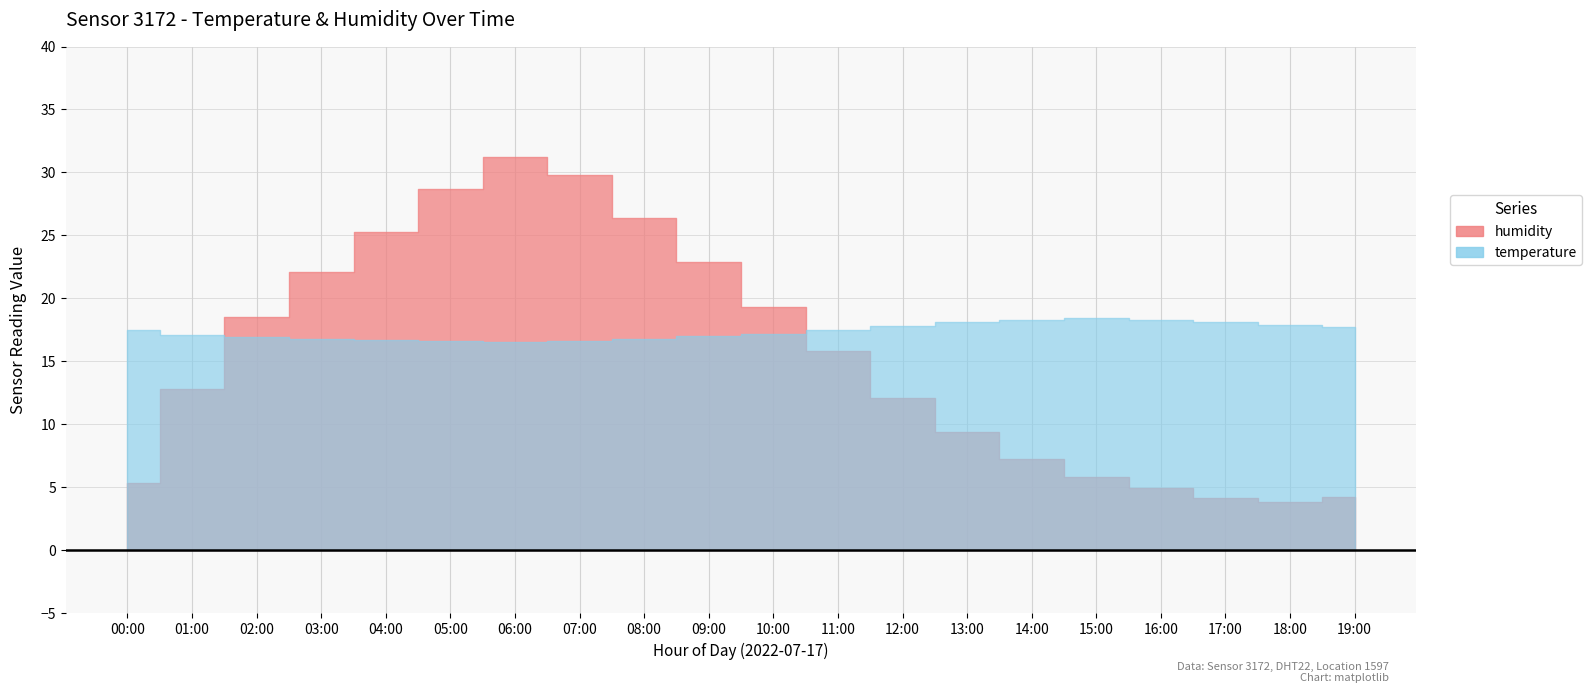

The value of humidity at 16:00 is 1.3. True or false?

False